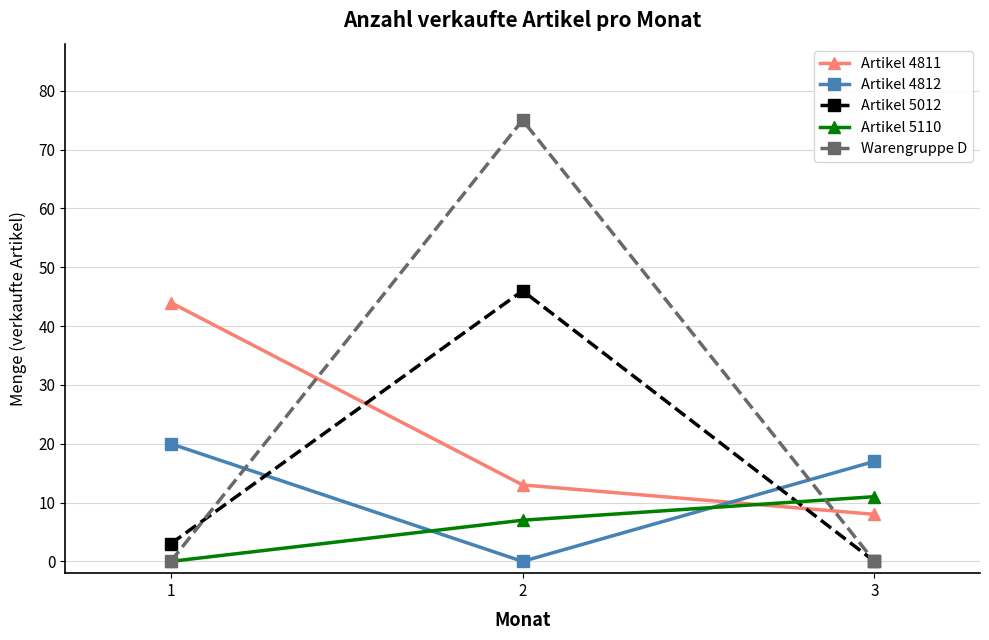

At how many categories does at least one series exceed 14?

3